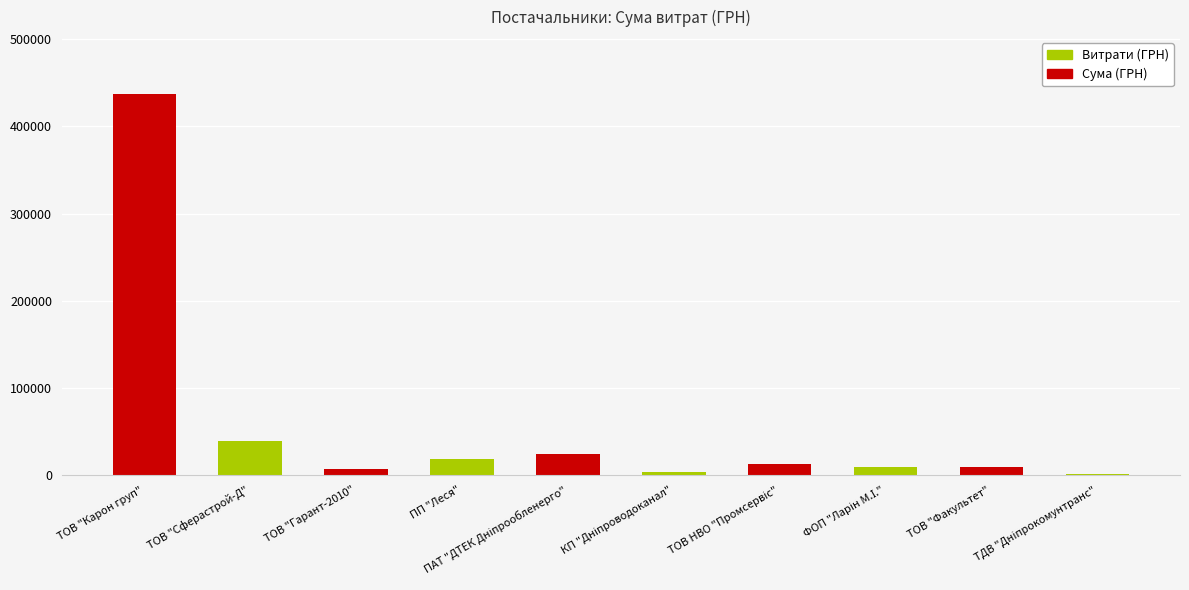

What is the greatest value displayed?

436938.9